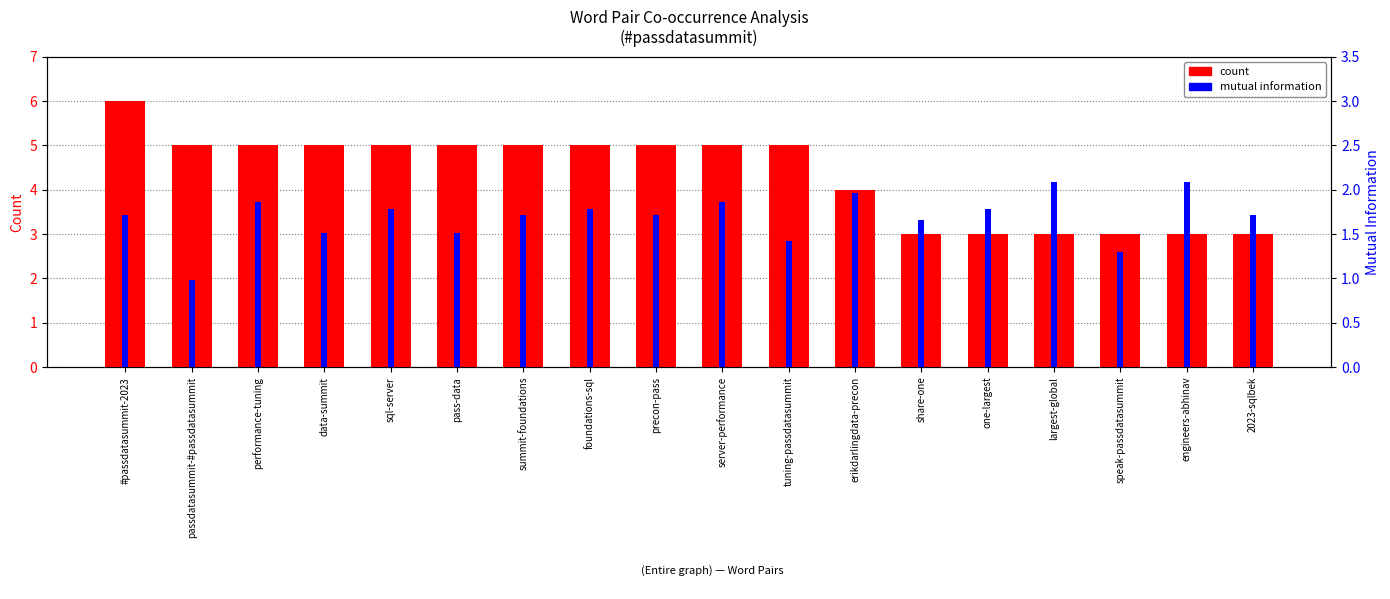

What is the average value of the mutual information series?

1.7